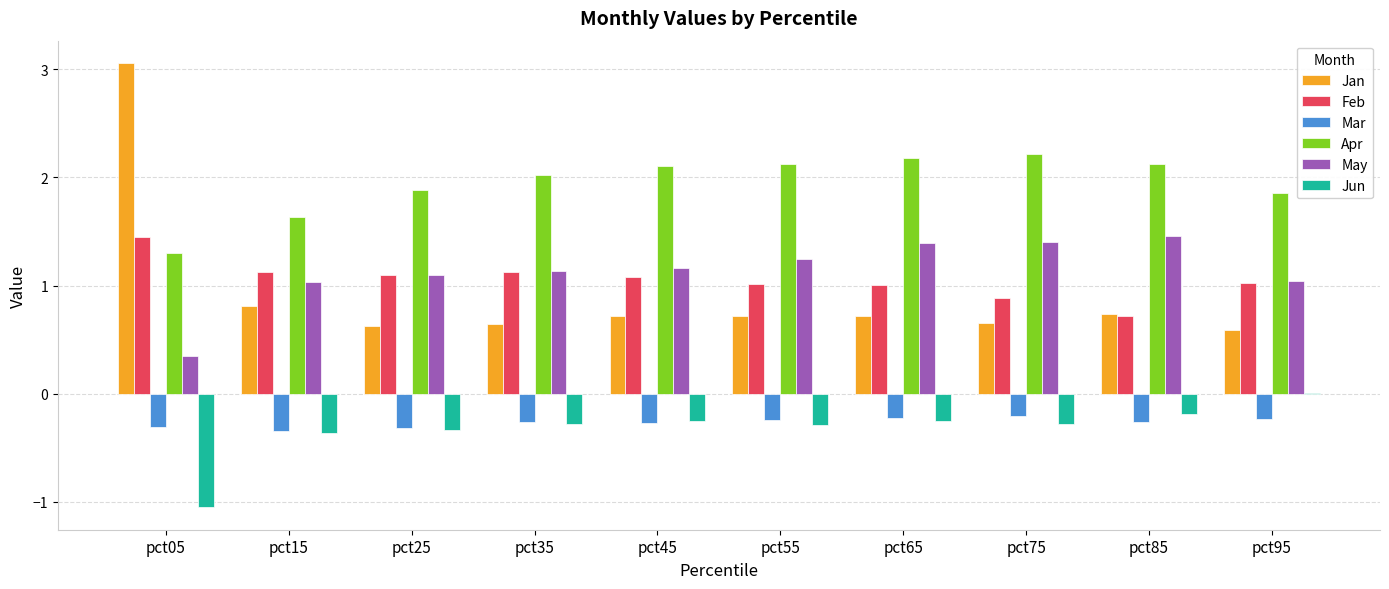

Between pct05 and pct15, which series saw the biggest shift?

Jan